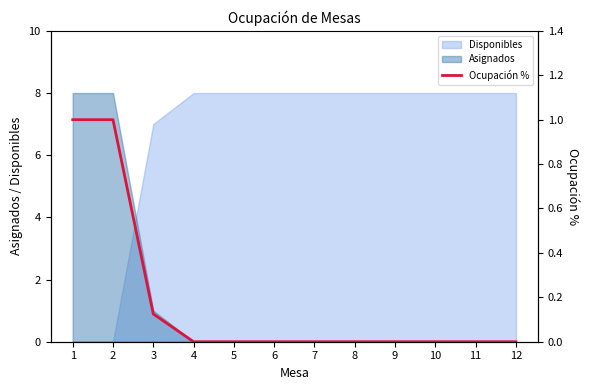

True or false: the data has more than 0 interior local peaks.

False